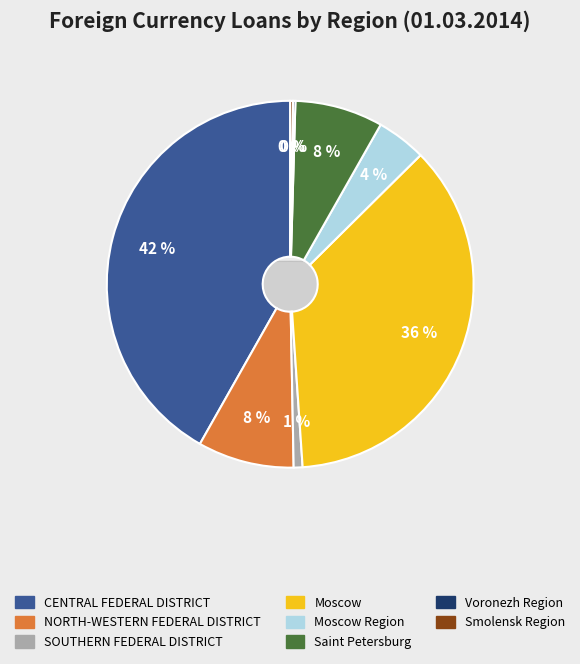

To the nearest percent, what is the average slice percentage?

12%